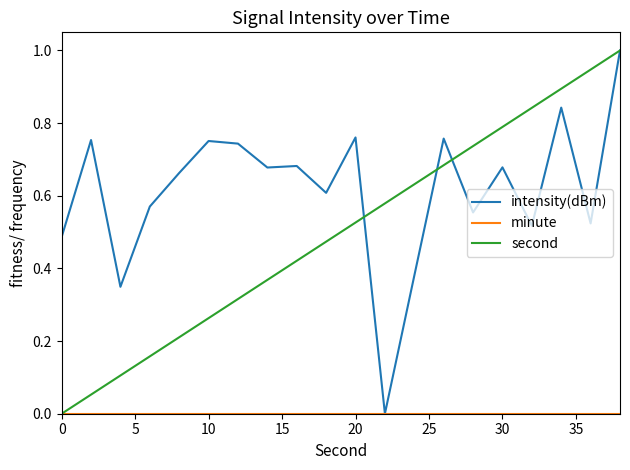

What is the highest value of the intensity(dBm) series?

1.0